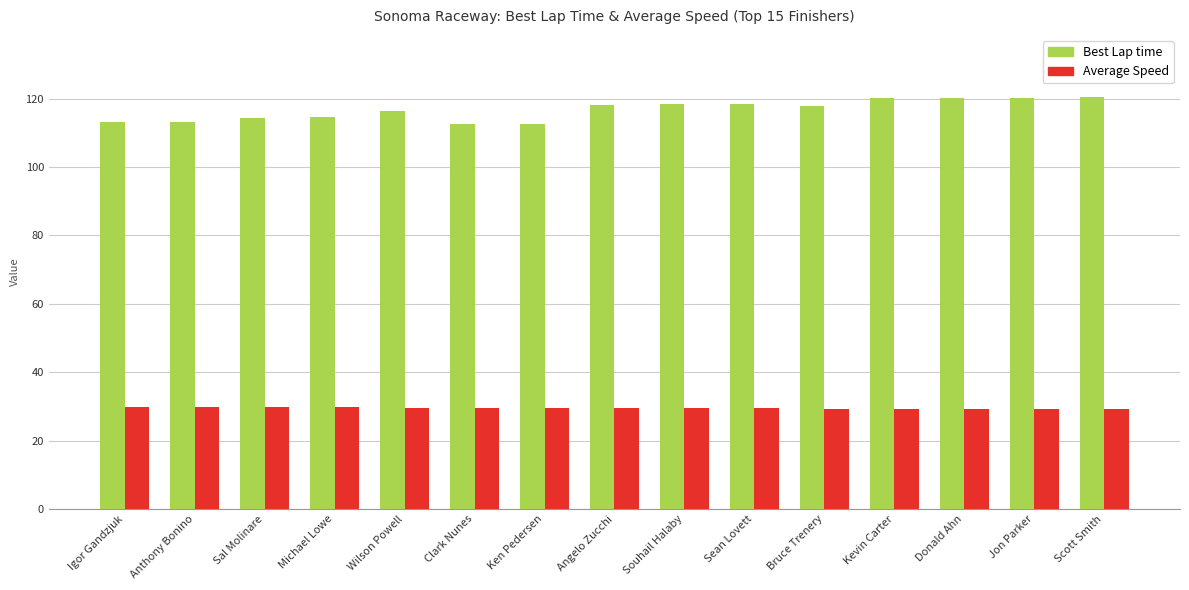

How many Average Speed values are between 29 and 30?

15